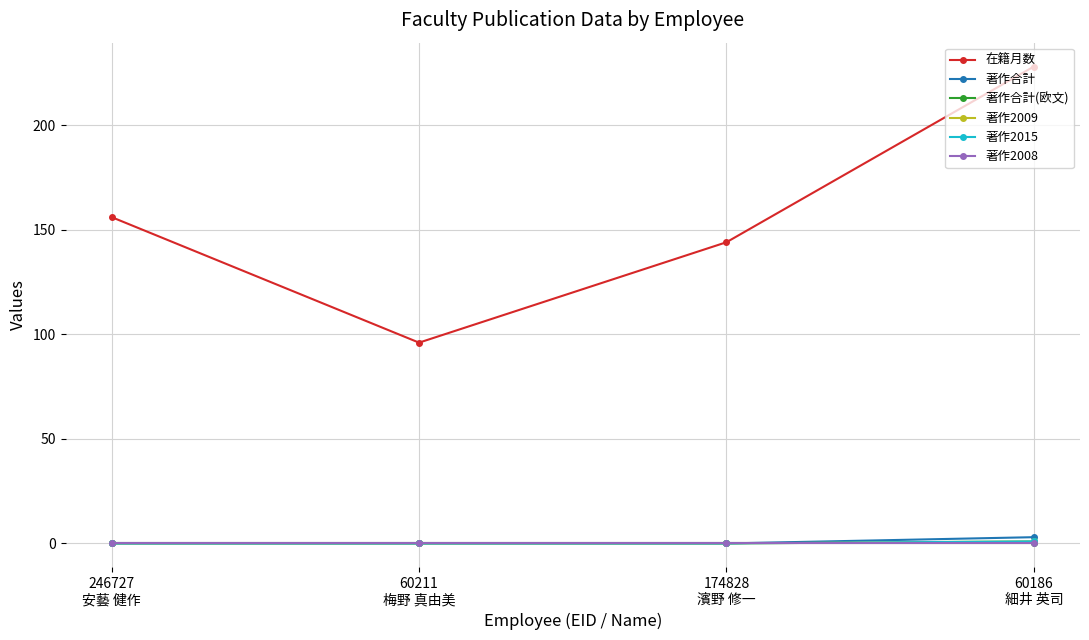

What is the difference between the highest and lowest values at 174828
濱野 修一?

144